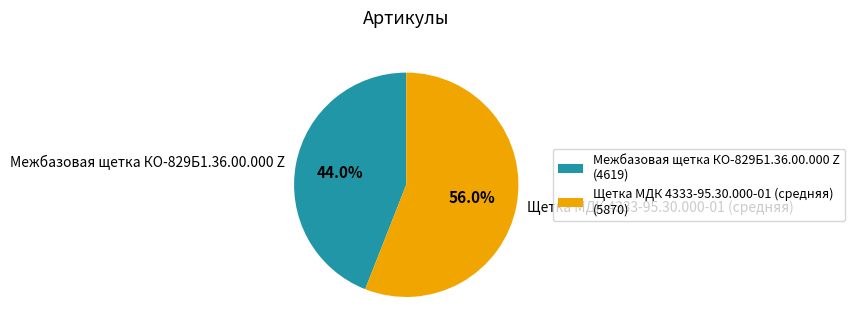

Which slice is the largest?

Щетка МДК 4333-95.30.000-01 (средняя)